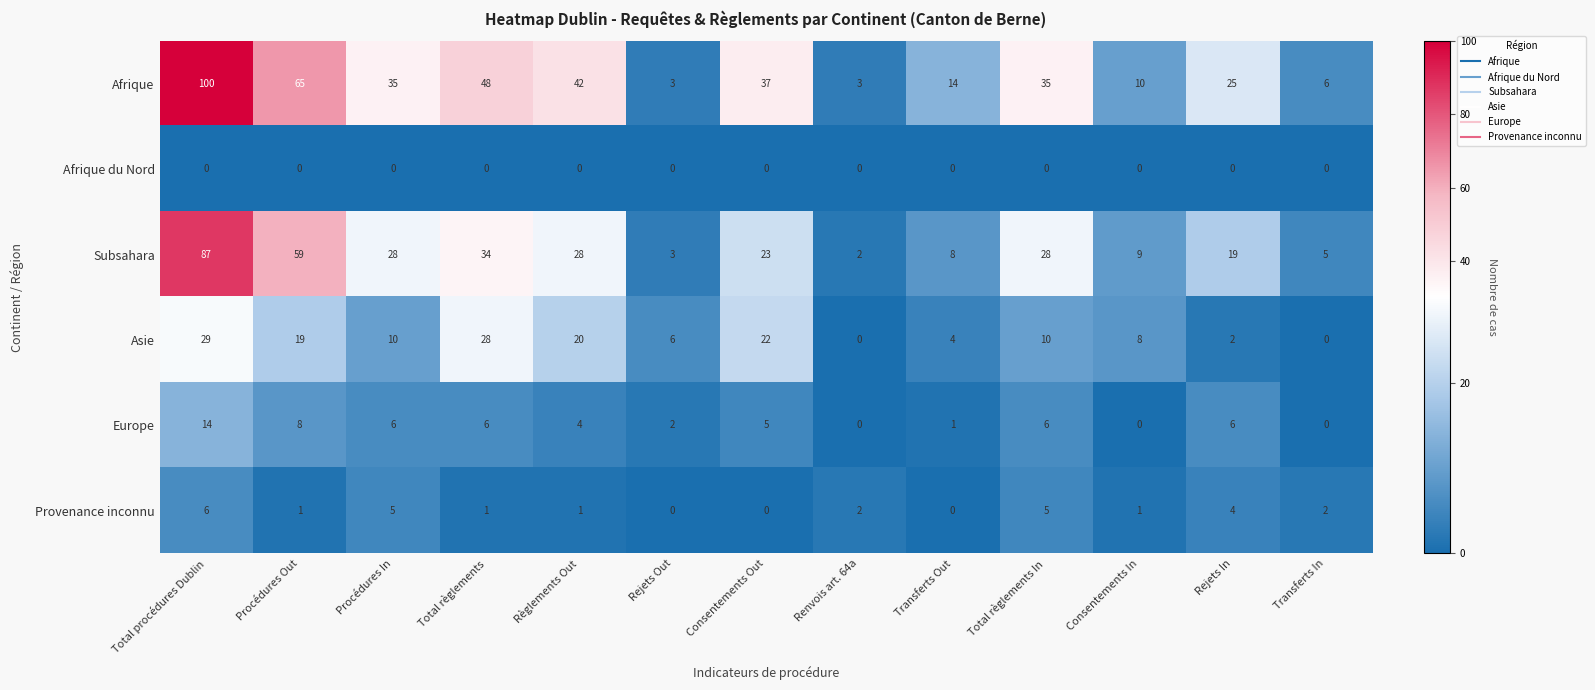

Between Total règlements In and Consentements In, which series saw the biggest shift?

Afrique